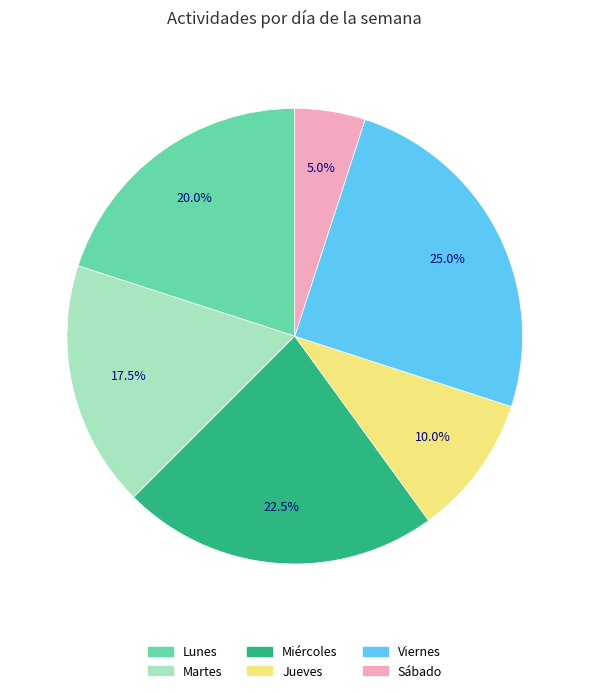

Does Jueves account for over 50% of the chart?

No